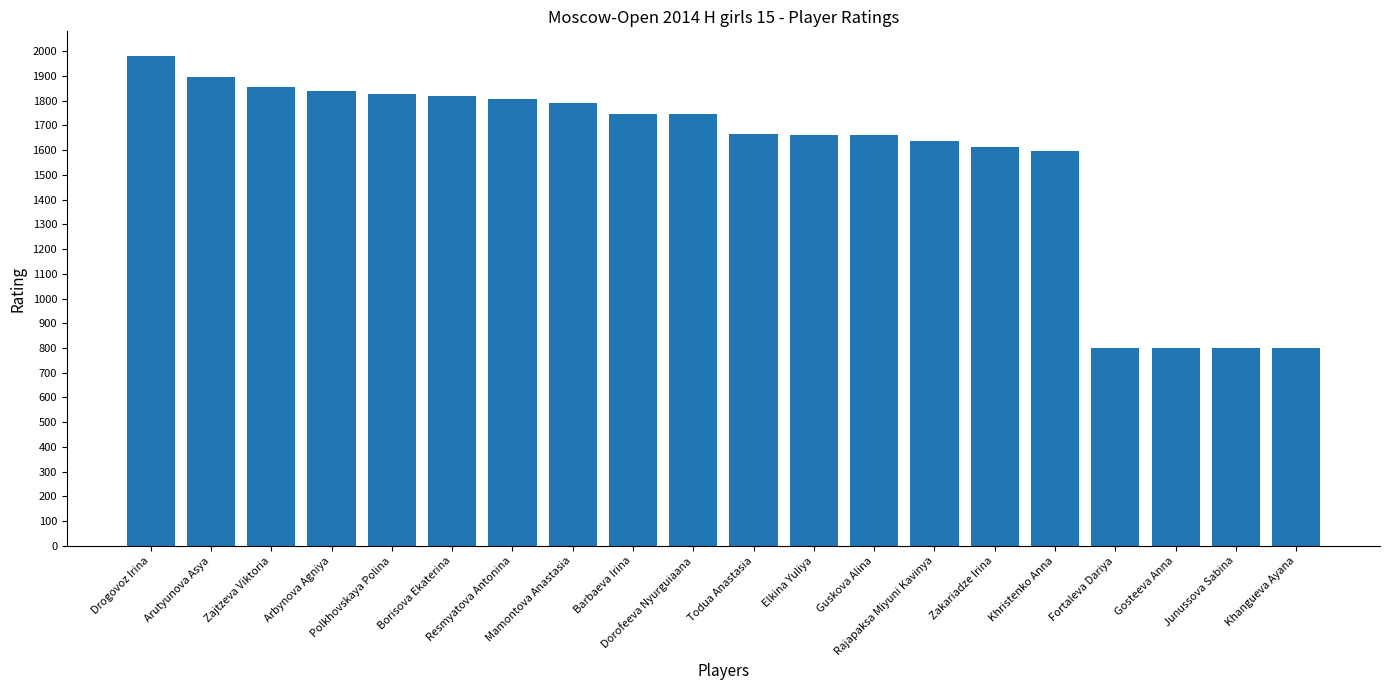

What is the difference between the values at Fortaleva Dariya and Rajapaksa Miyuni Kavinya?

835